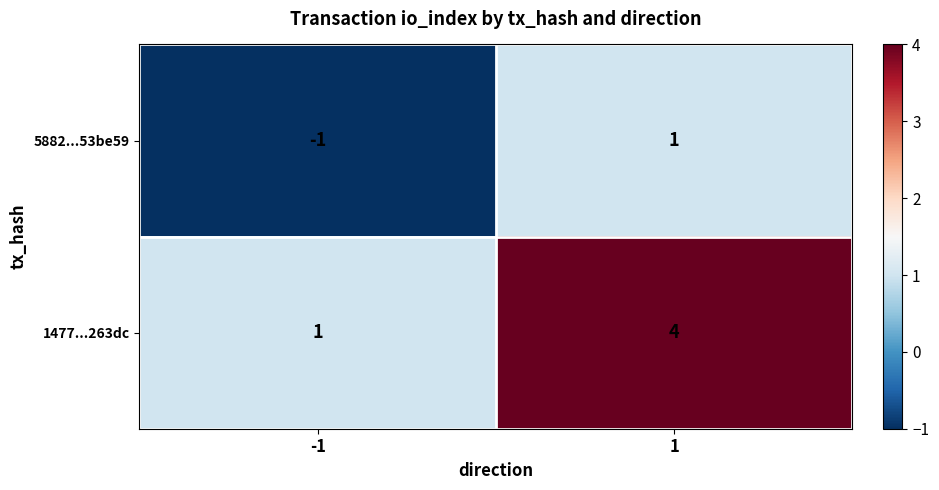

What is the difference between the 1477...263dc values at -1 and 1?

3